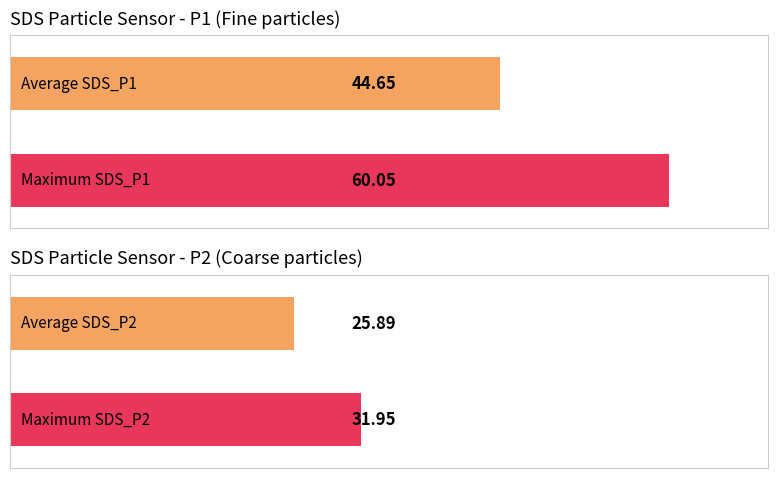

Which series has the widest spread of values?

SDS_P1